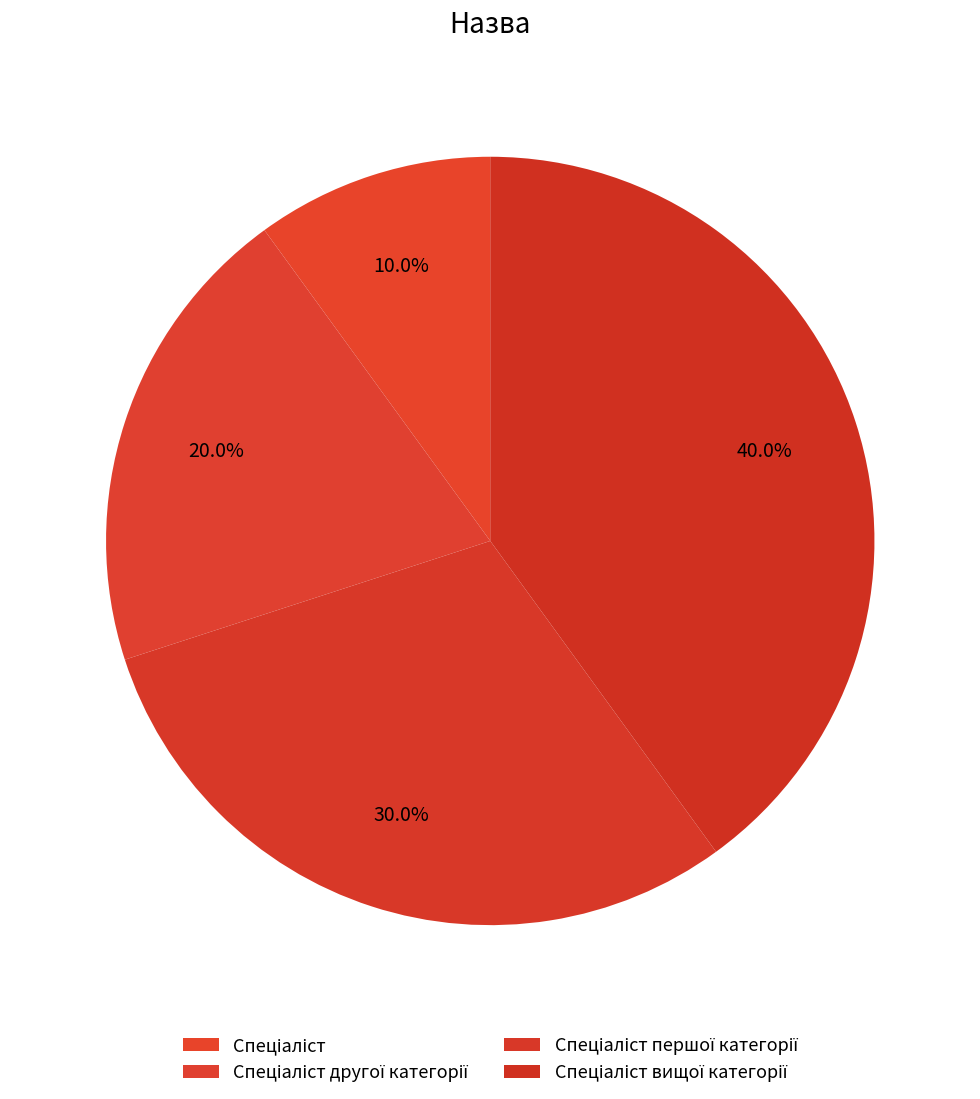

Count the number of slices in the pie.

4